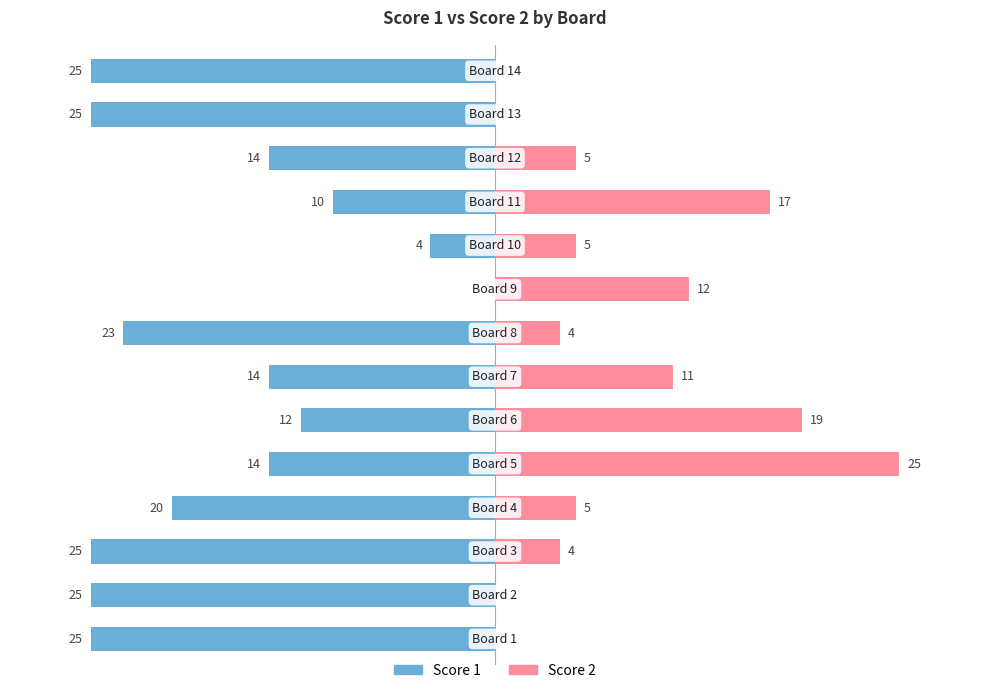

What is the value of the Score 1 bar at the 12th from the left?

-14